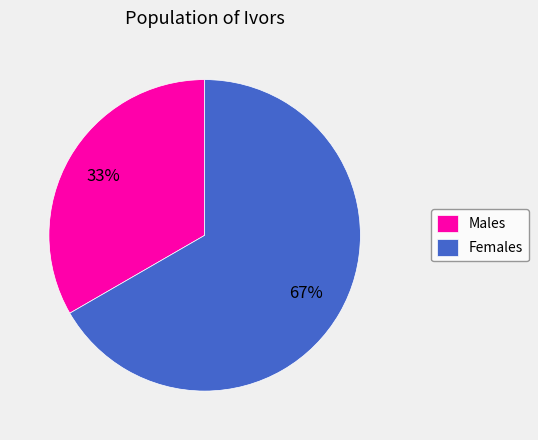

Do Males and Females together represent more than half of the pie?

Yes